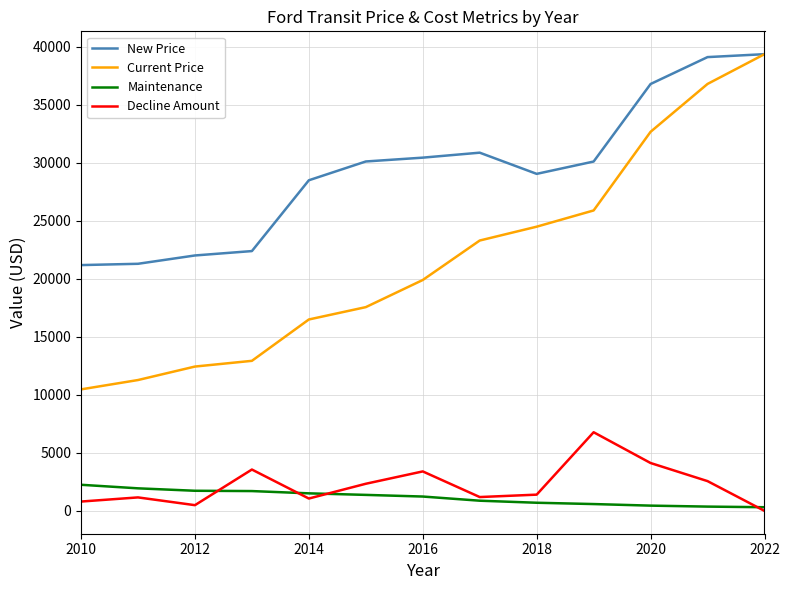

True or false: Current Price and Maintenance cross at least once.

False